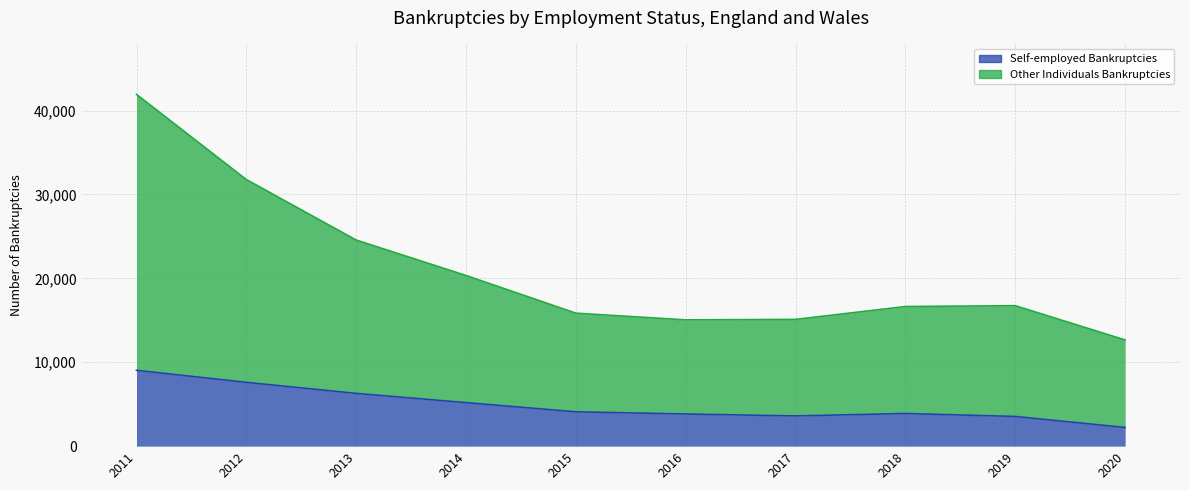

True or false: Self-employed Bankruptcies and Other Individuals Bankruptcies intersect in this chart.

False